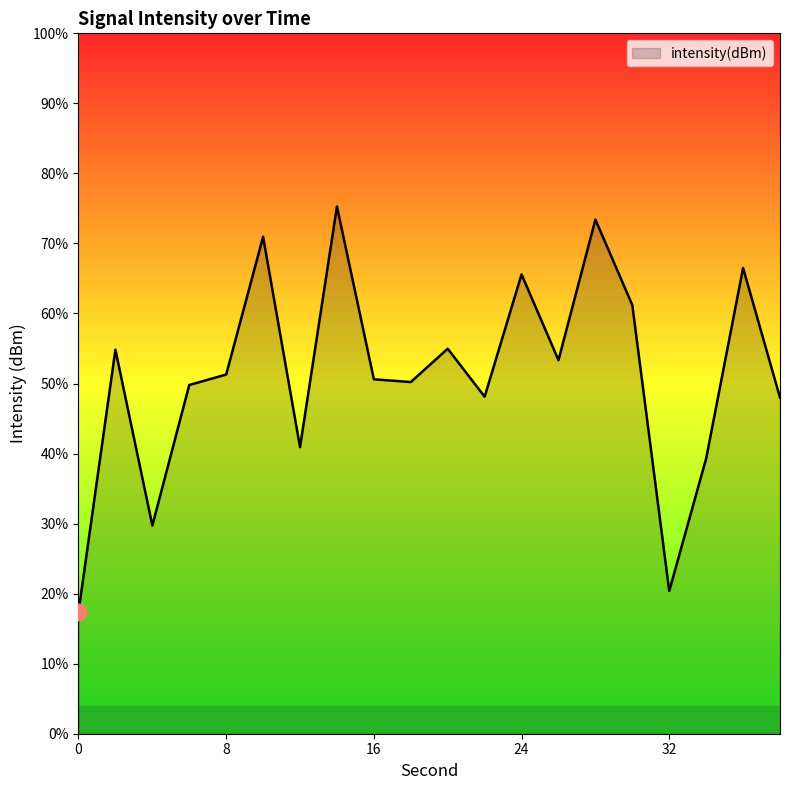

Where is the first local maximum?

2